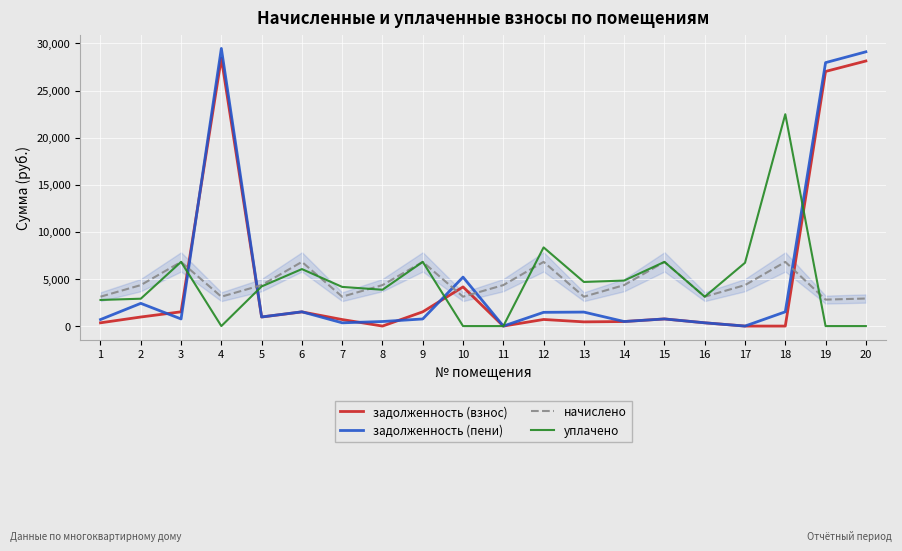

What is the difference between the maximum and minimum values in the задолженность (пени) series?

29464.8